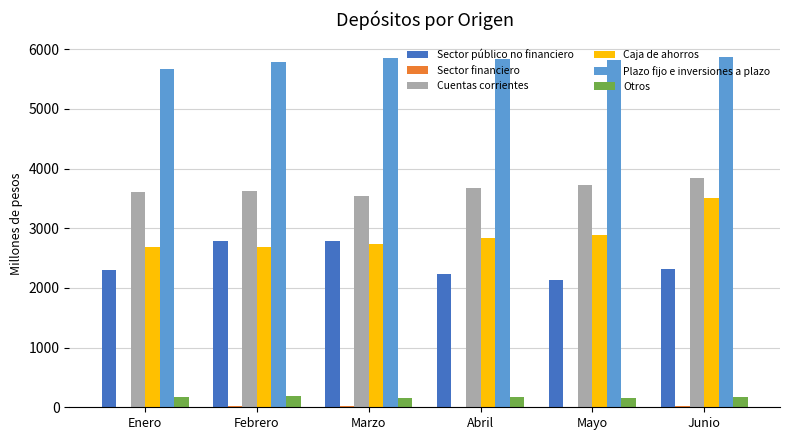

Is it true that Sector público no financiero equals 2139.3 at Mayo?

True